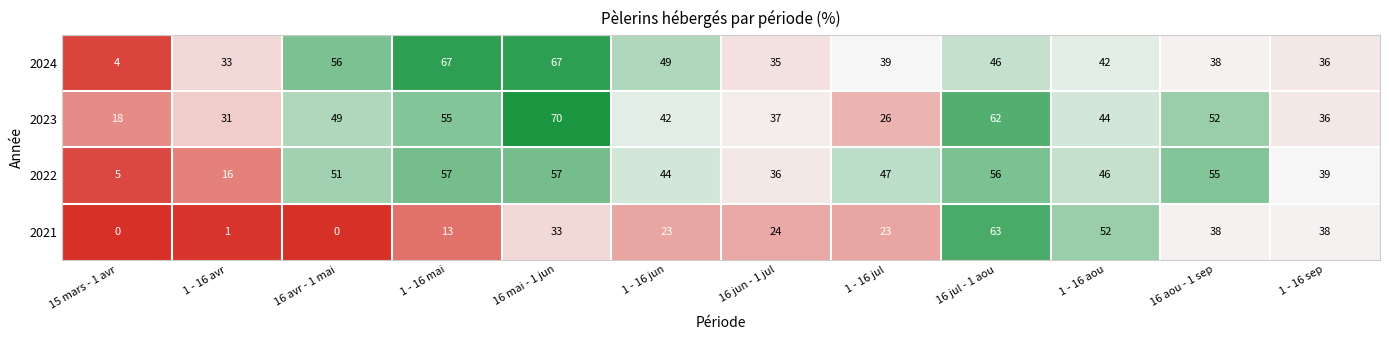

Which series changed the most between 1 - 16 jun and 1 - 16 sep?

2021